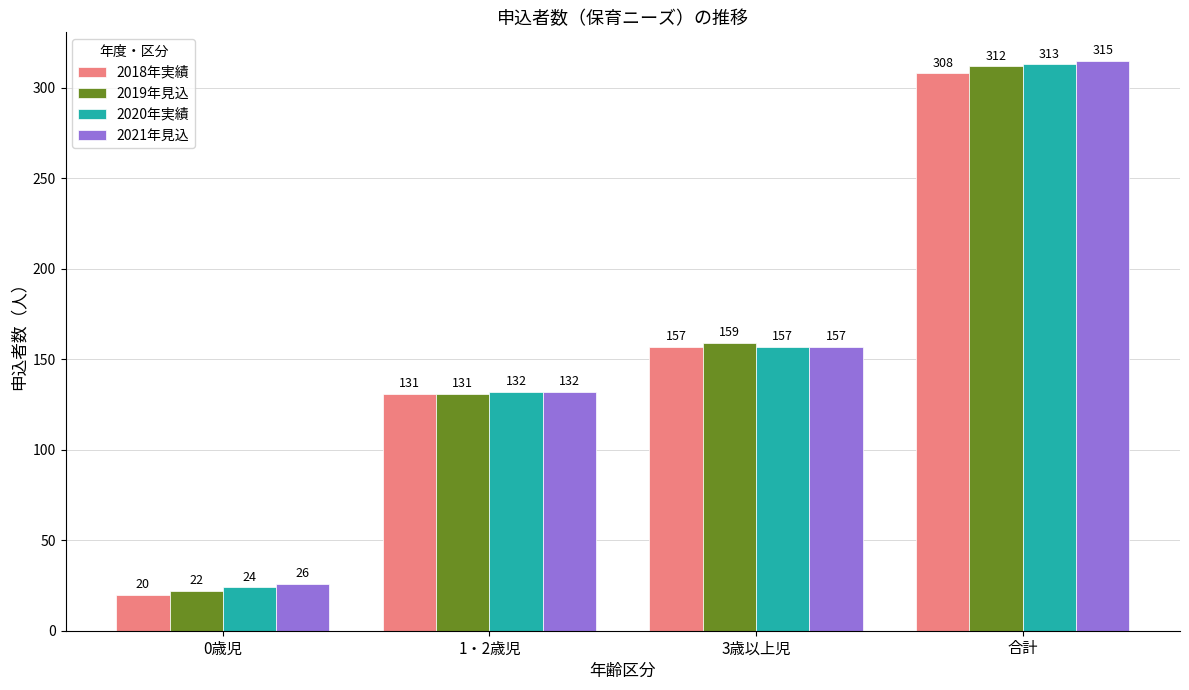

What is the label of the 3rd bar from the right?

1・2歳児